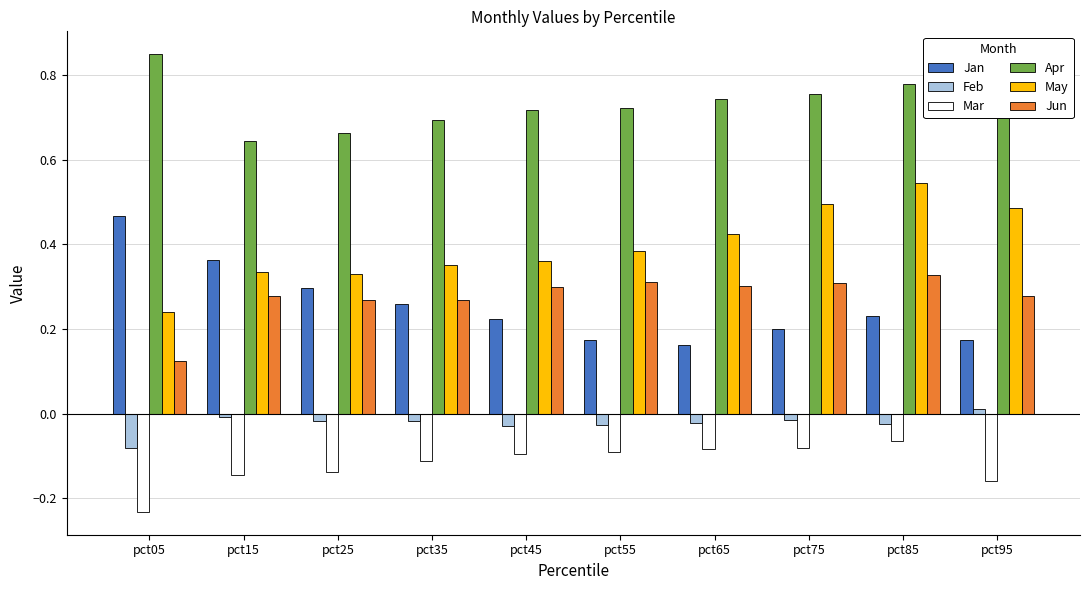

The value of Feb at pct45 is -0.1. True or false?

False